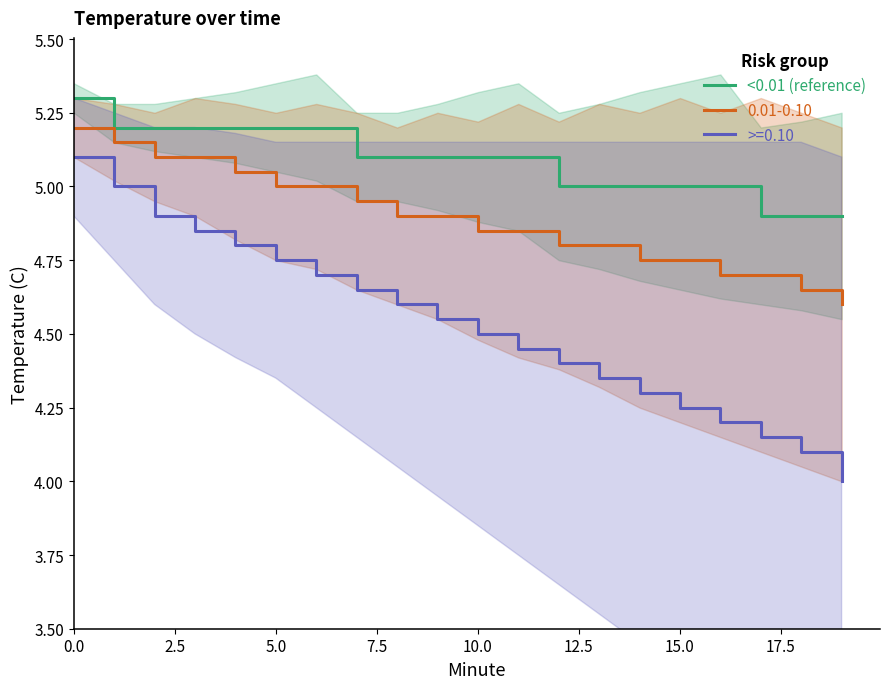

Is it true that 0.01-0.10 equals 7.6 at 0.0?

False